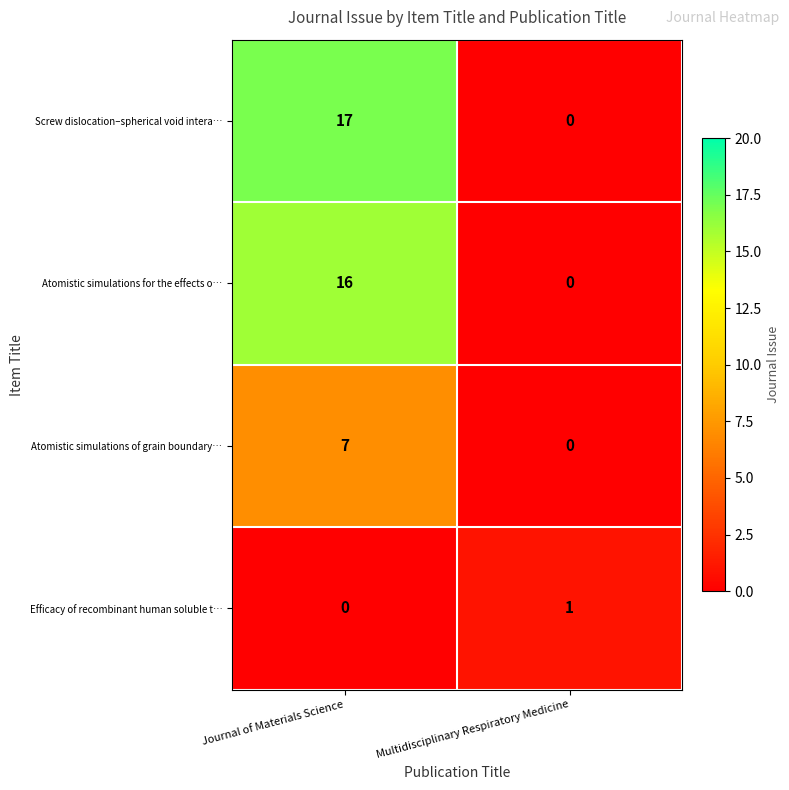

Where is Atomistic simulations of grain boundary… nearest to the value 3?

Multidisciplinary Respiratory Medicine